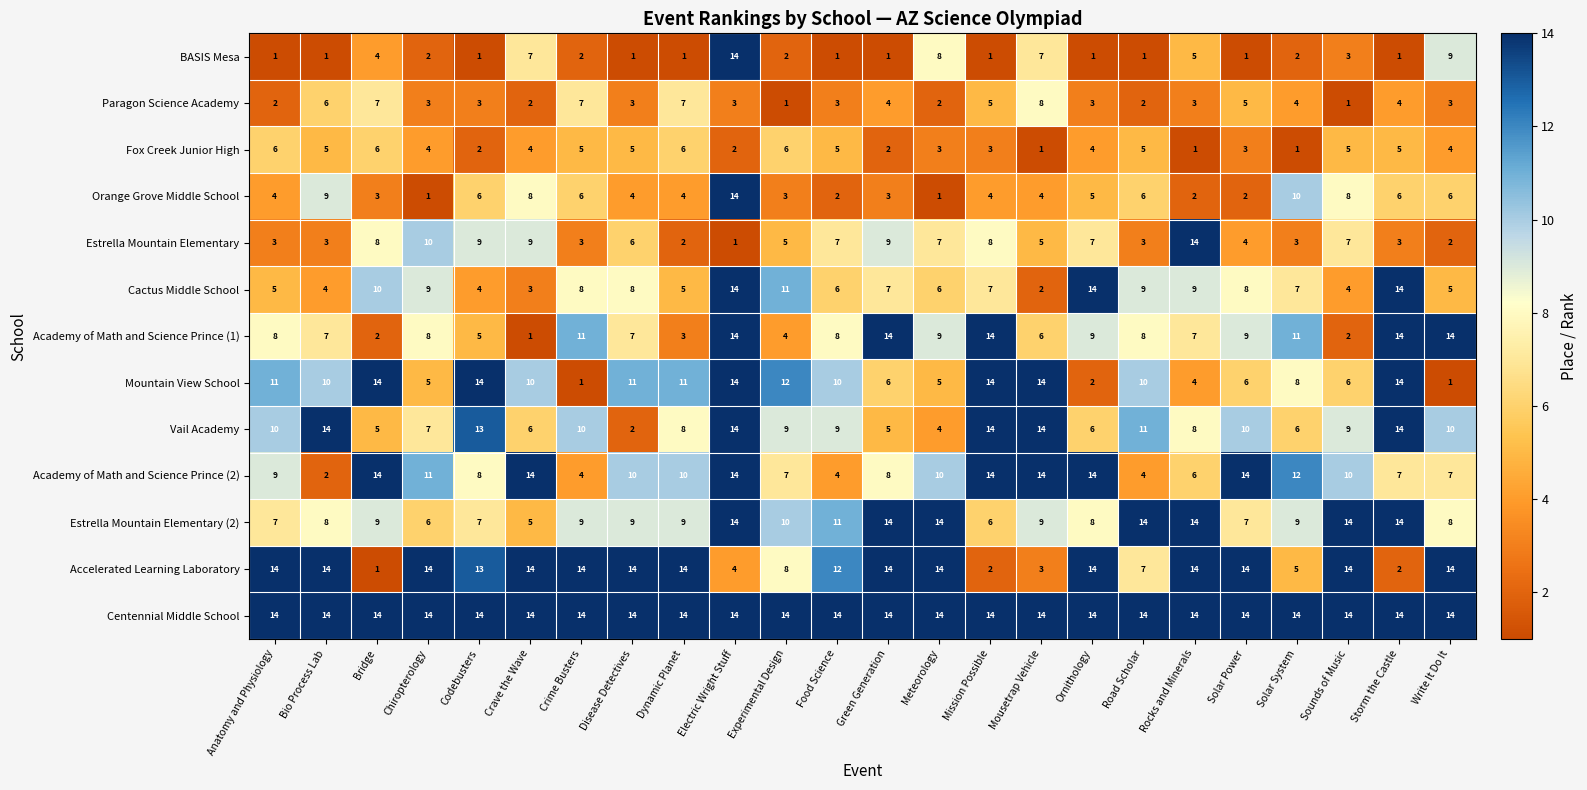

How many values in the Accelerated Learning Laboratory series are below 14?

10